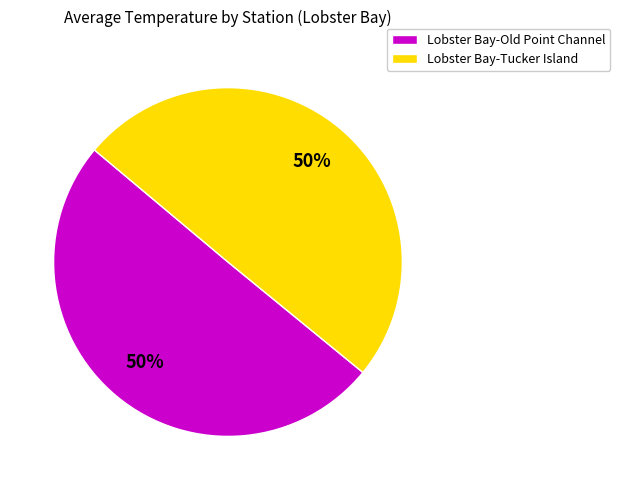

To the nearest percent, what is the average slice percentage?

50%